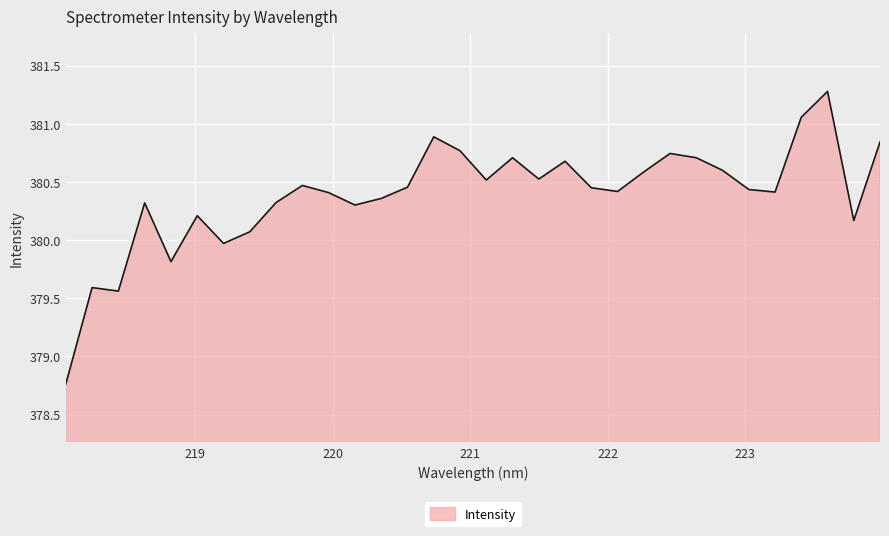

What is the difference between the maximum and minimum values?

2.5